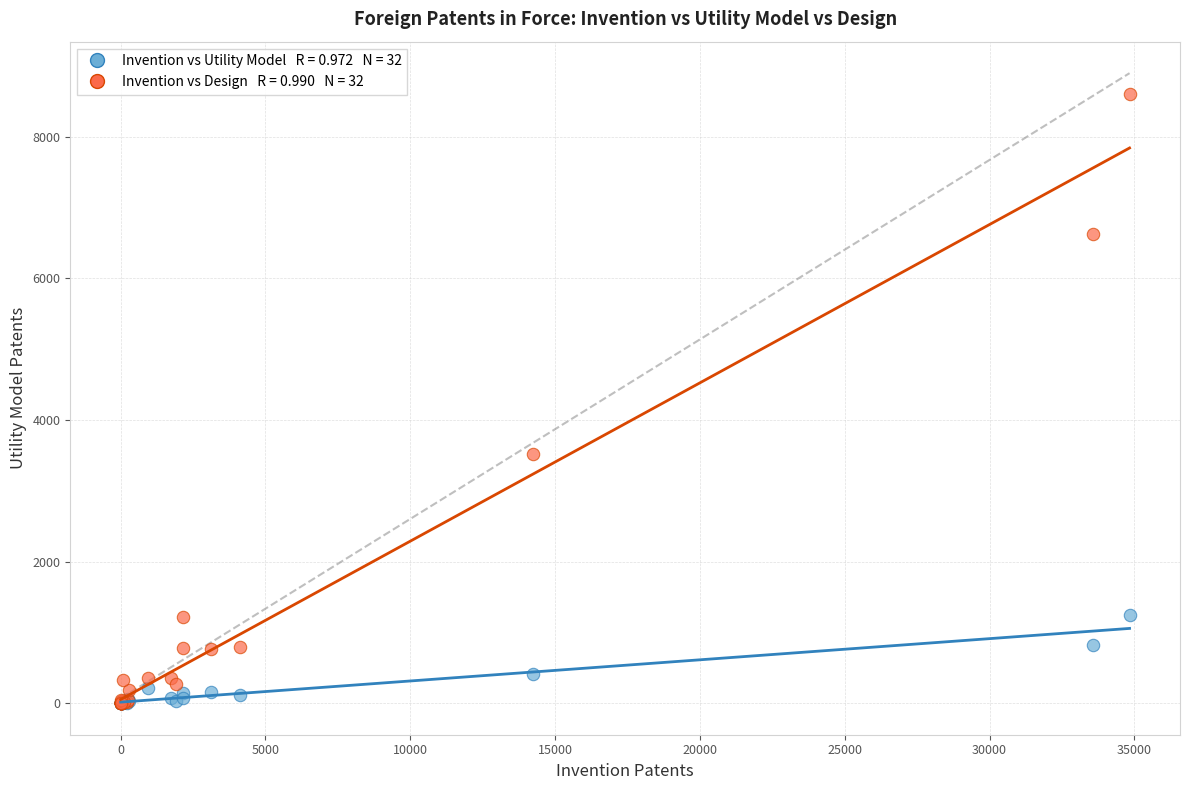

Across all series, what Y value is closest to 4301?

3519